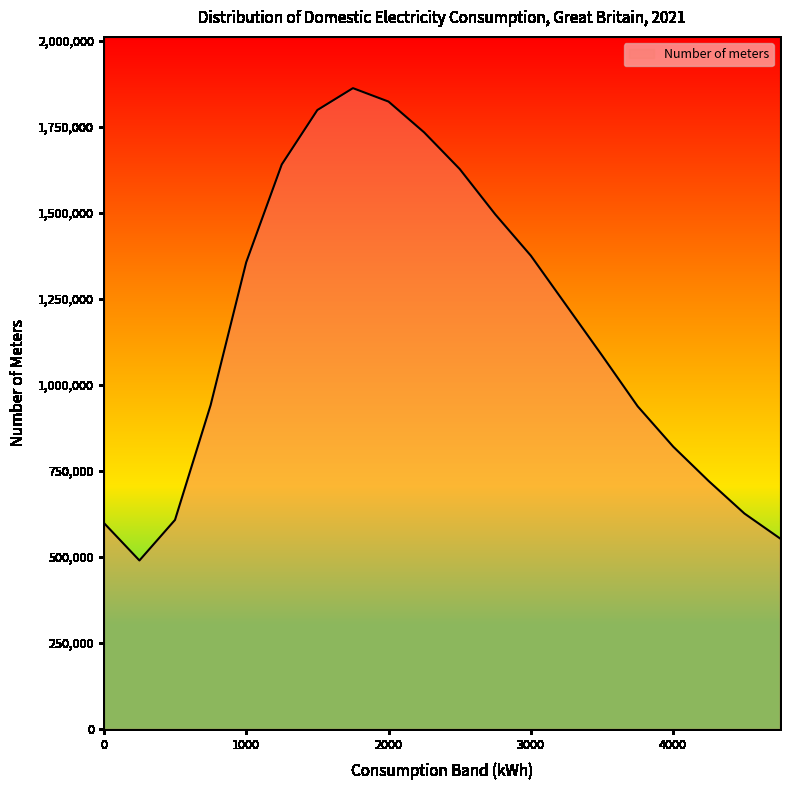

What is the smallest value displayed?

489861